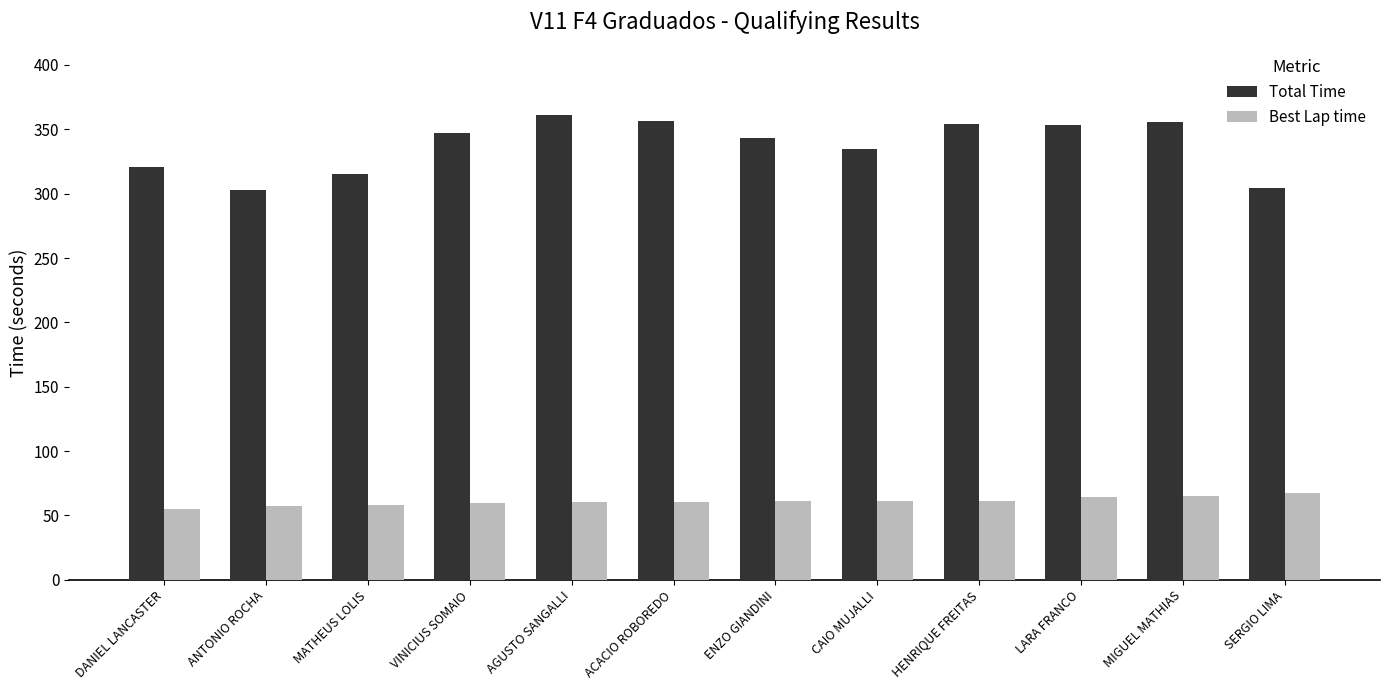

What is the label of the 5th bar from the right?

CAIO MUJALLI